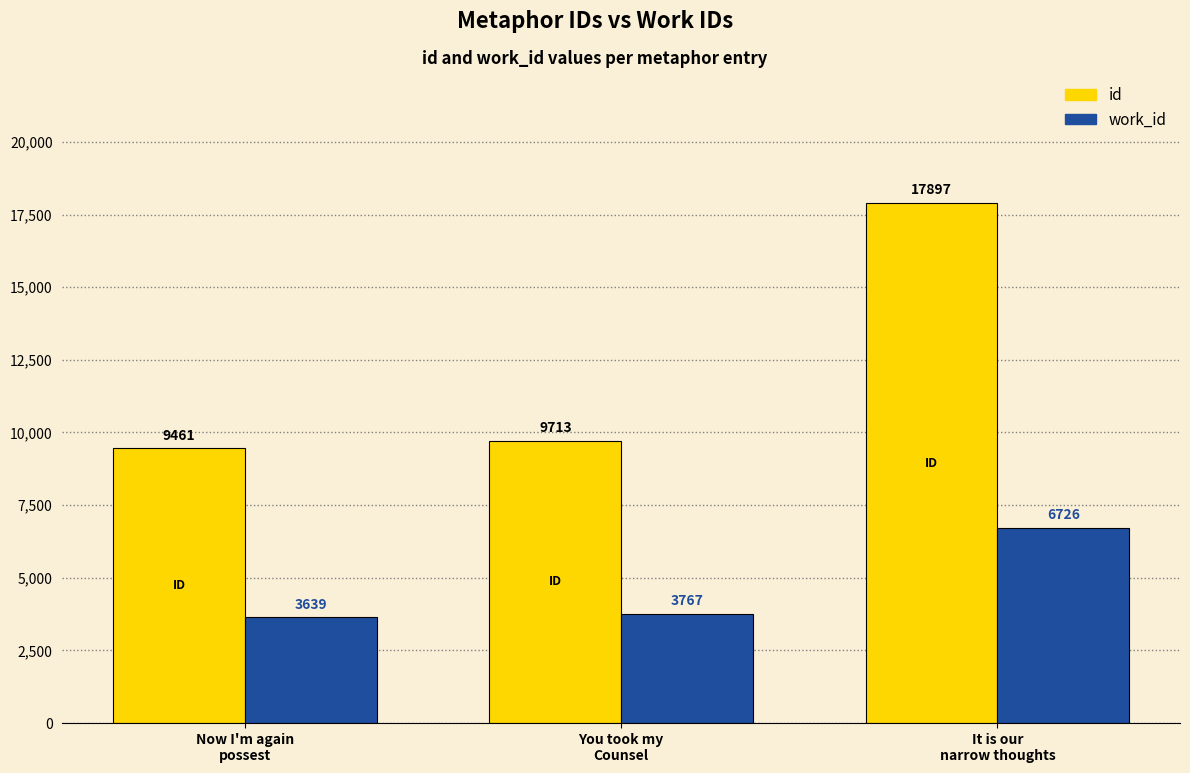

What is the total value across all series at Now I'm again
possest?

13100